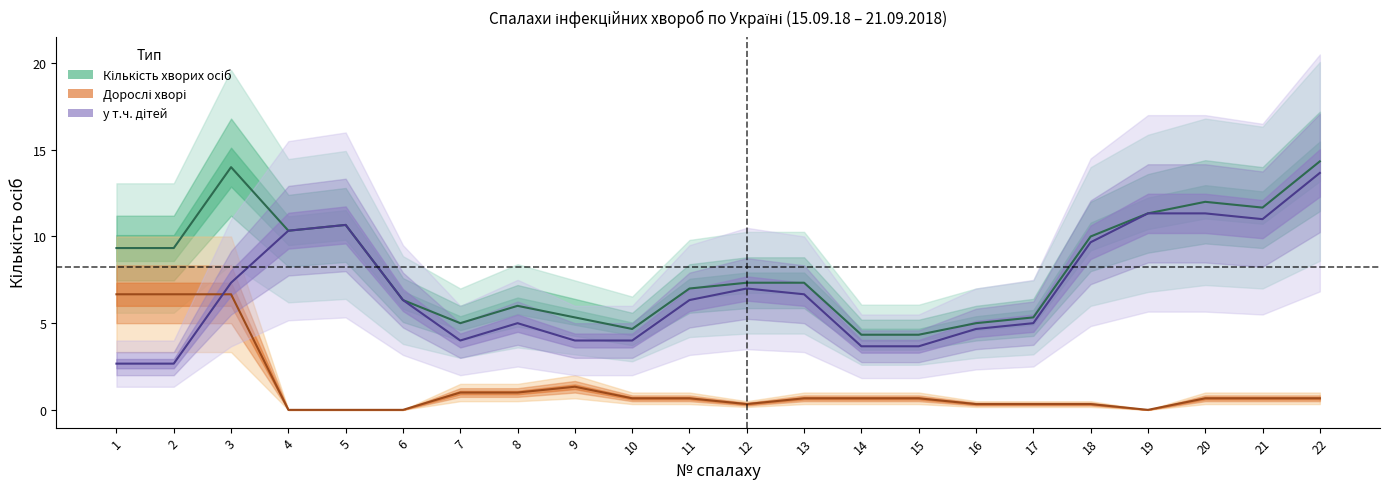

True or false: у т.ч. дітей and Кількість хворих осіб intersect in this chart.

False